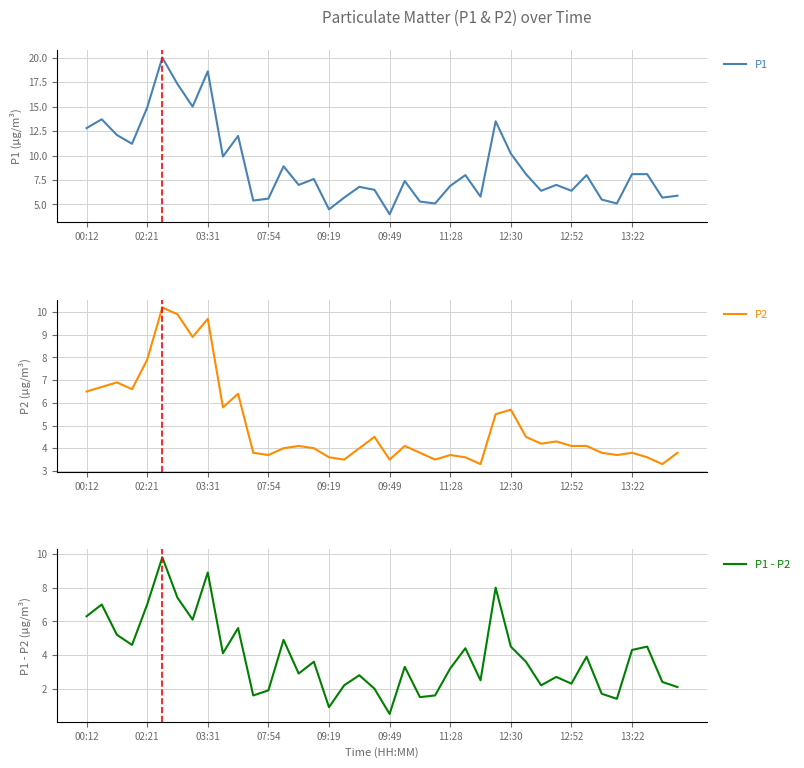

What value does the P1 - P2 series have at 11:28?

3.2